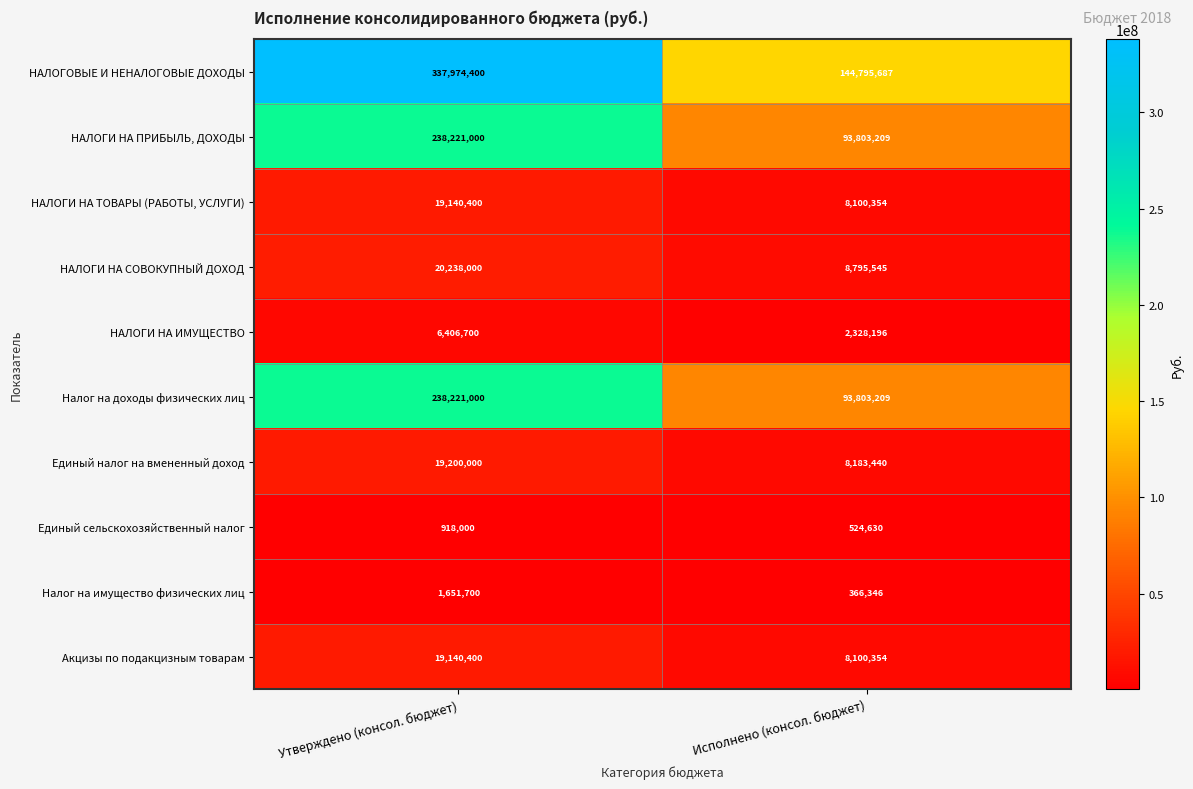

Which series has the largest range (max minus min)?

НАЛОГОВЫЕ И НЕНАЛОГОВЫЕ ДОХОДЫ